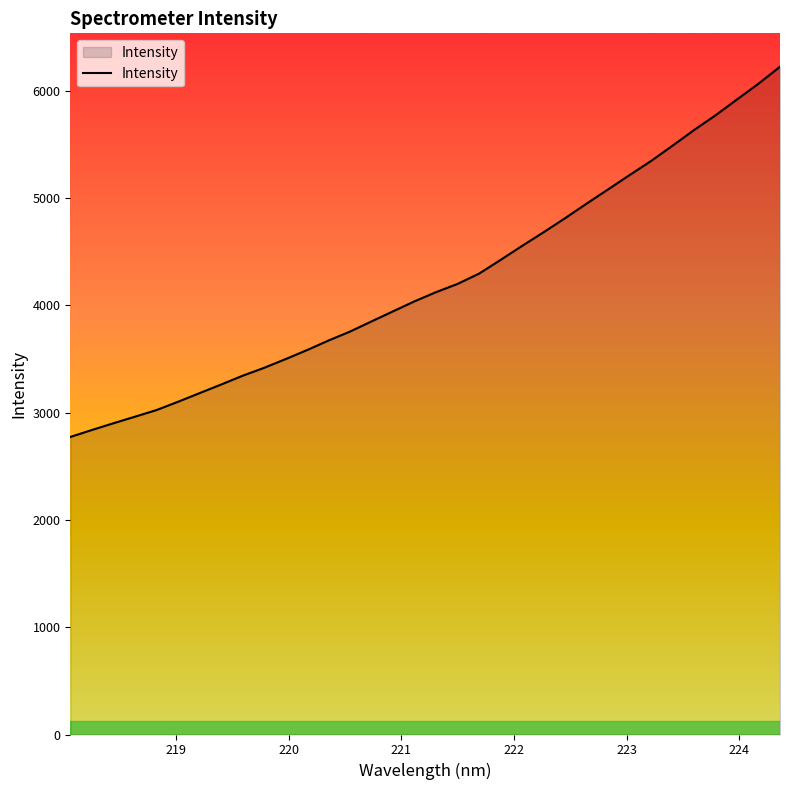

What is the maximum value shown in the chart?

6223.6